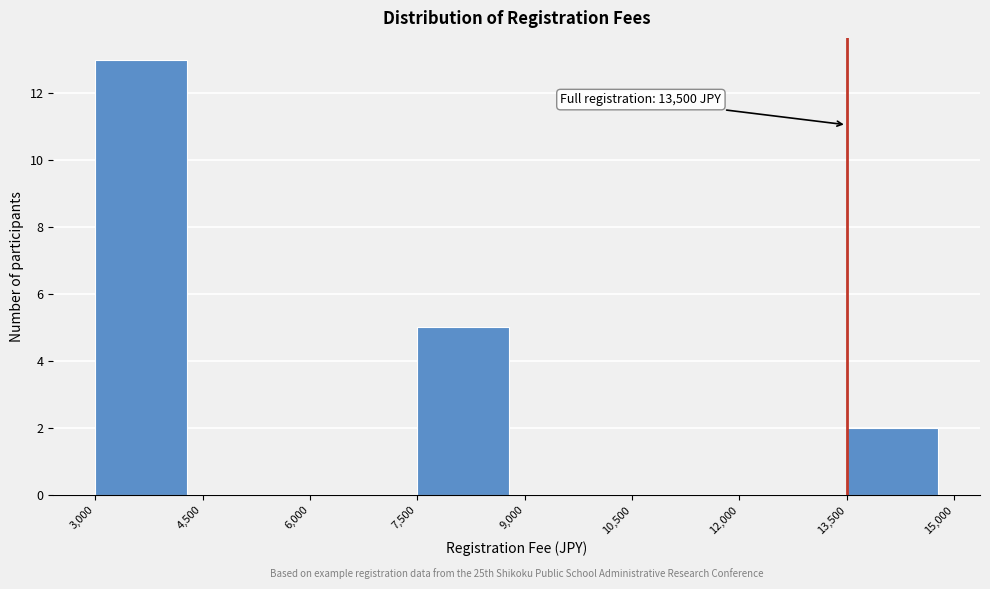

Which range on the x-axis has the tallest bar?

3,000 to 4,500